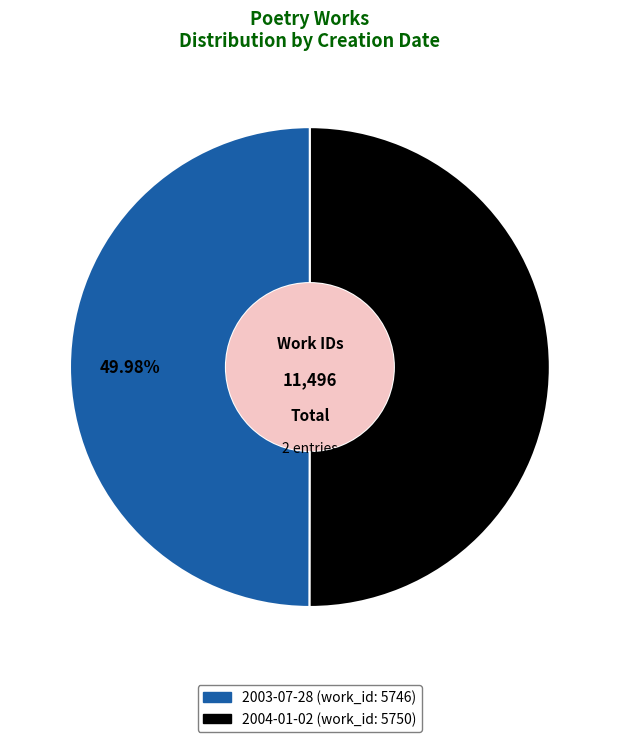

Is it true that 2003-07-28 is 42% of the pie?

False